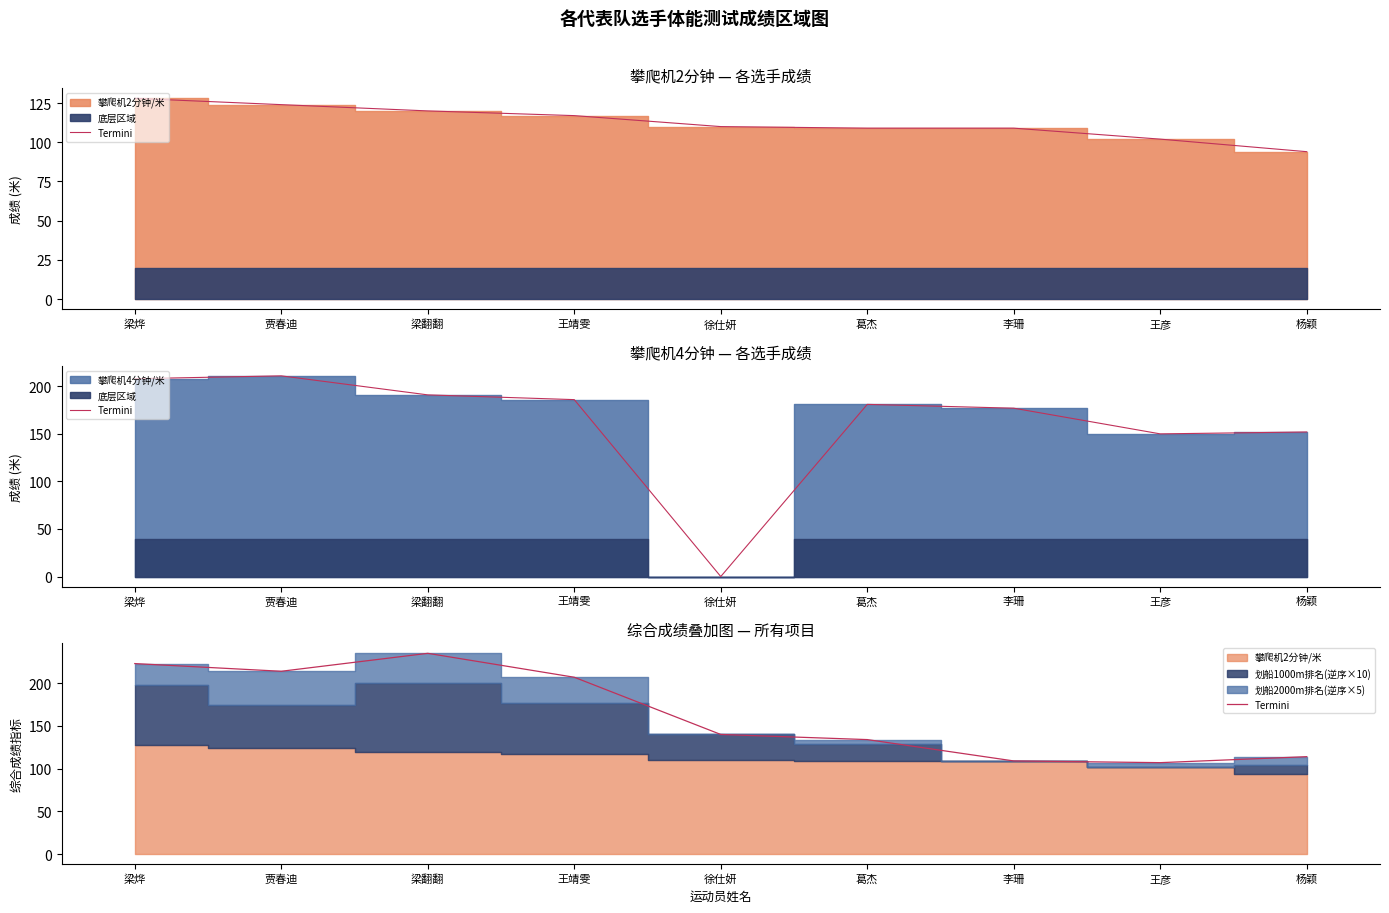

What is the average value?

165